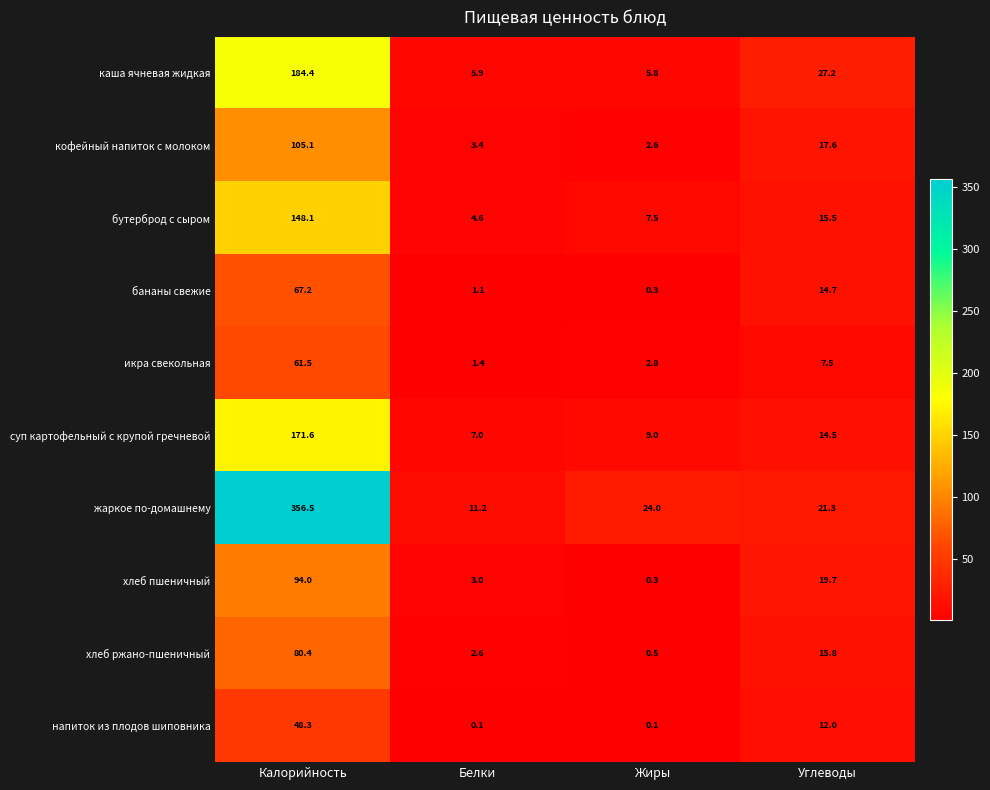

What is the average value of the кофейный напиток с молоком series?

32.2